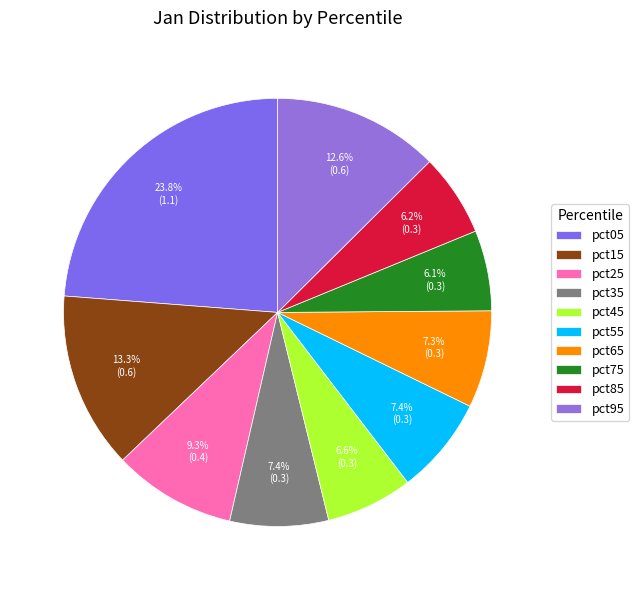

To the nearest percent, what percentage of the pie is pct65?

7%